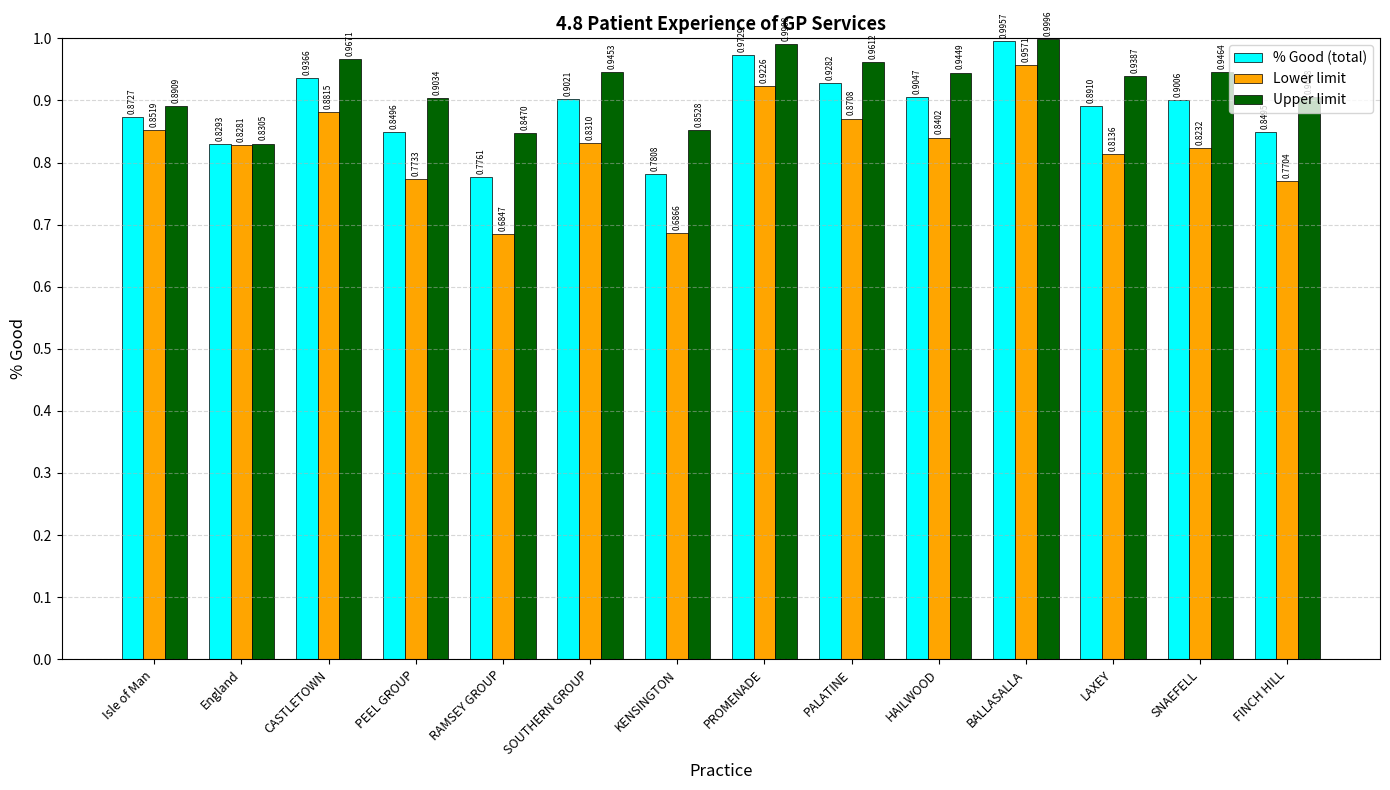

How many bars are there in each group?

3